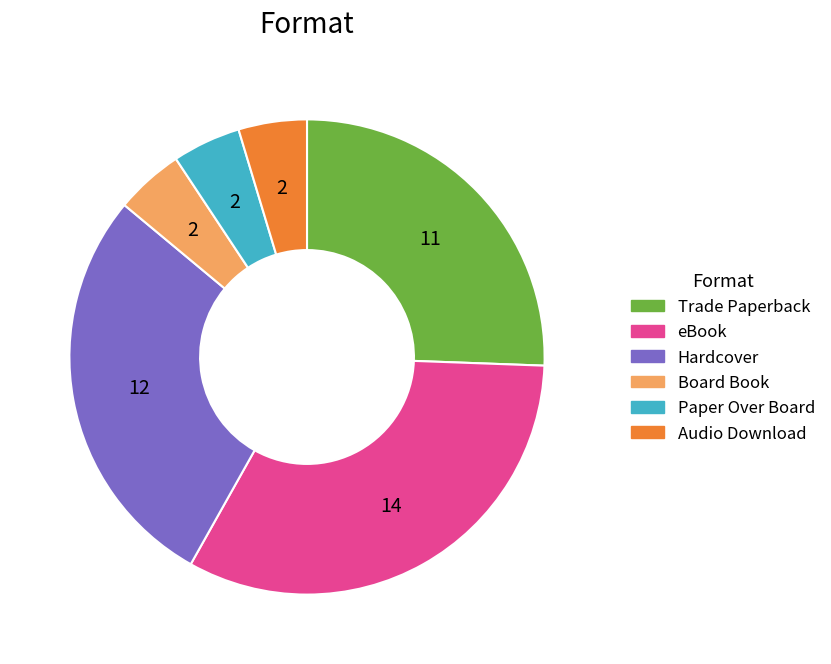

Combined, do Hardcover and Audio Download account for over 50%?

No